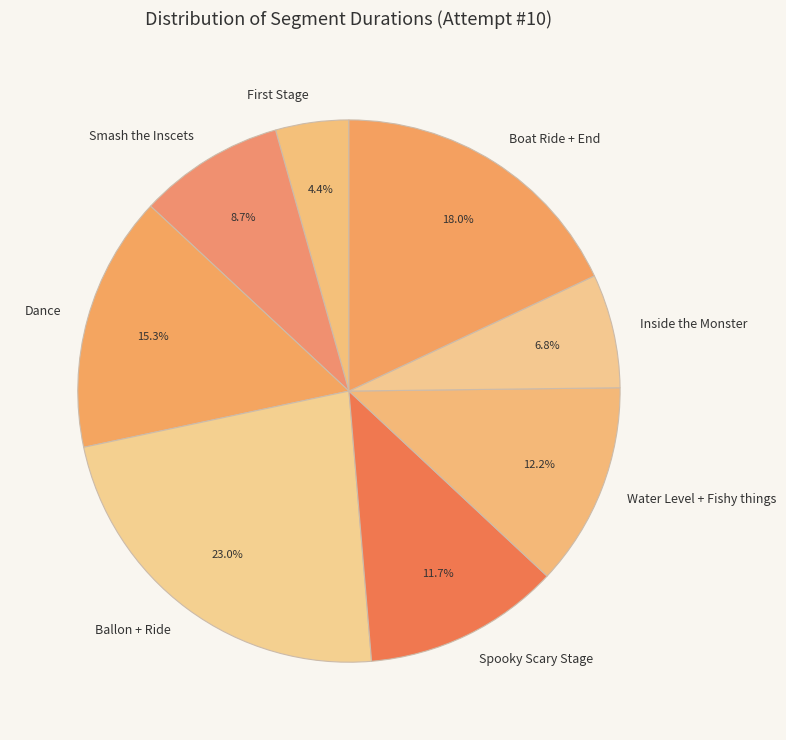

How many slices are in this pie chart?

8